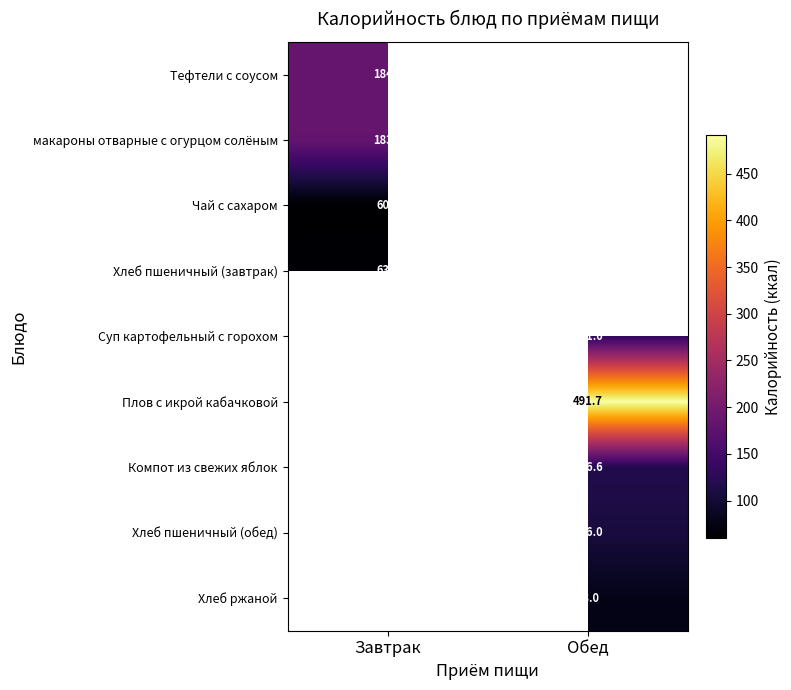

Is it true that Чай с сахаром equals 60.0 at Завтрак?

True